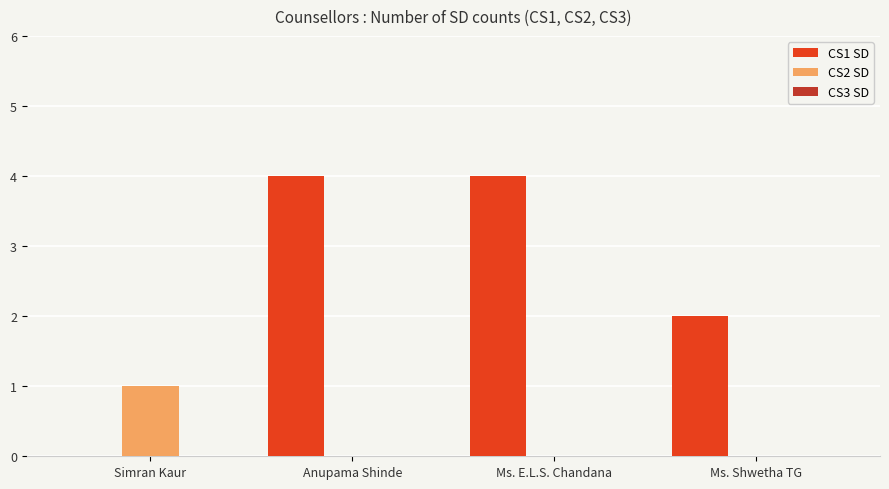

Is it true that CS1 SD equals 1 at Ms. Shwetha TG?

False